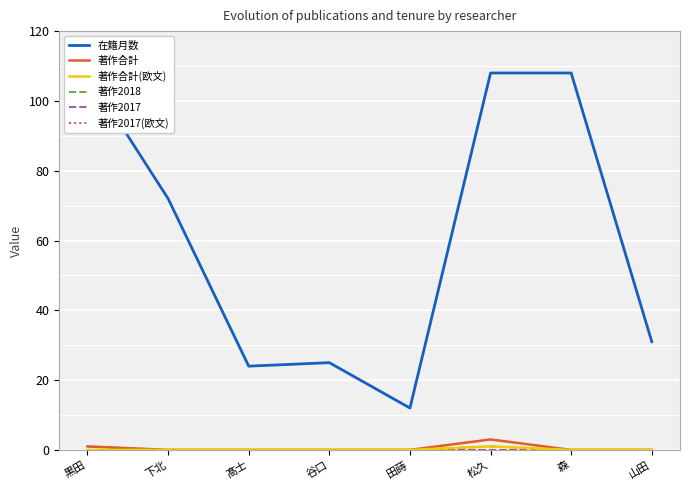

What is the average value of the 在籍月数 series?

61